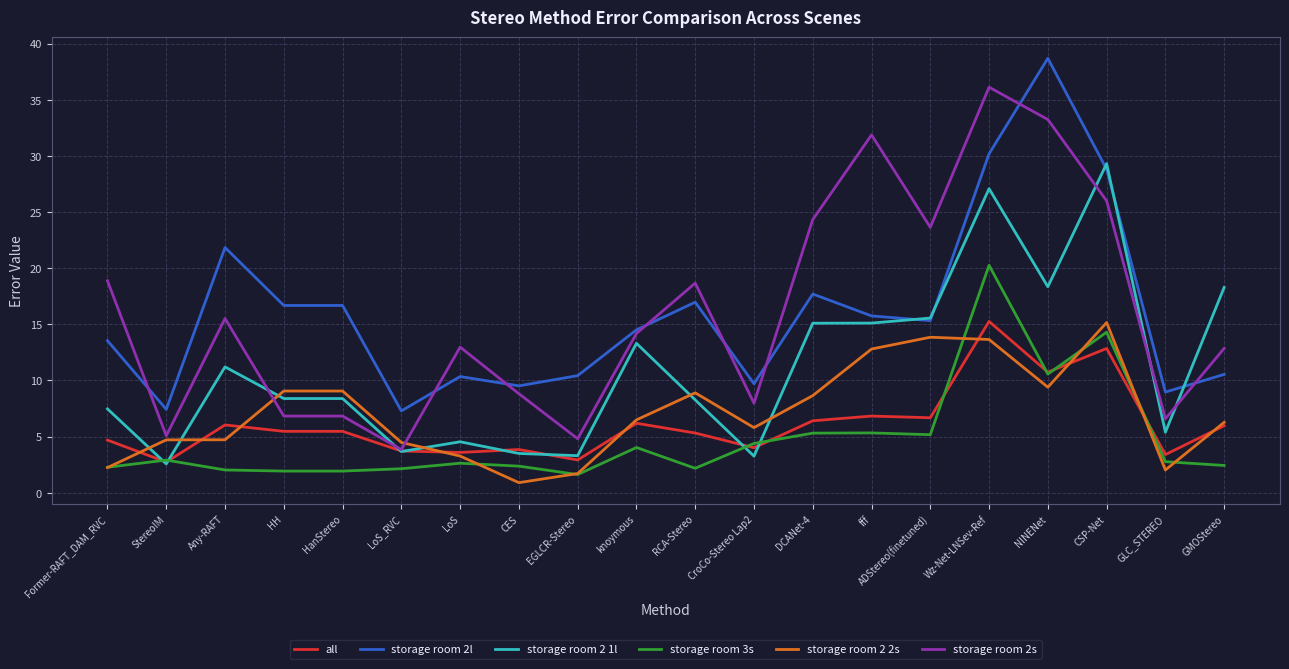

True or false: storage room 3s has more than 1 interior local peaks.

True